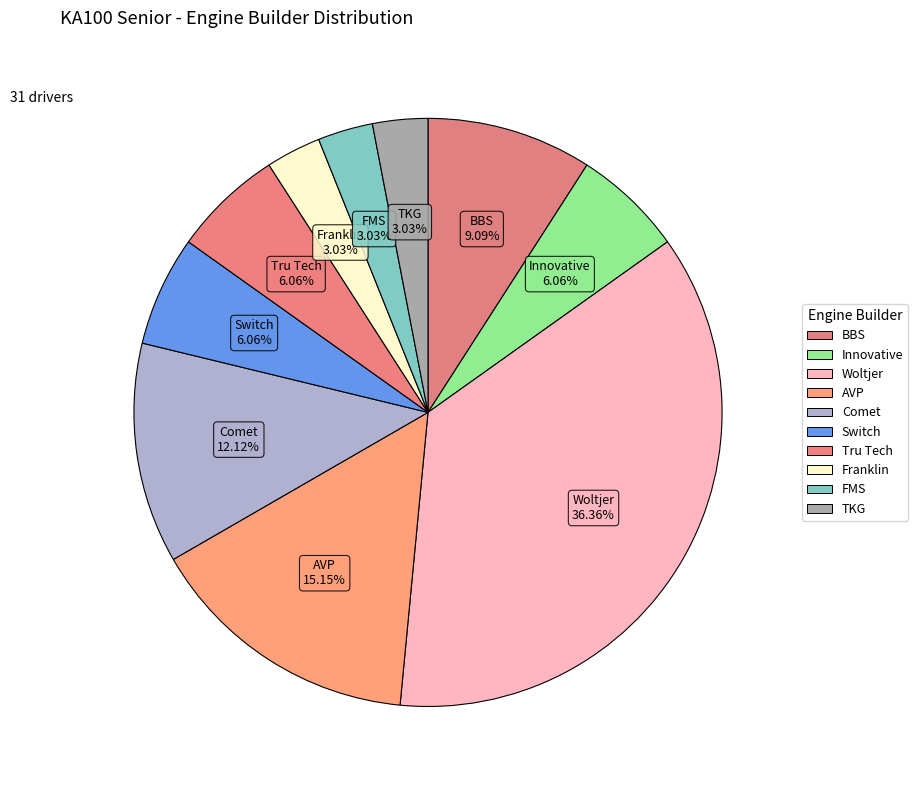

How many slices are in this pie chart?

10